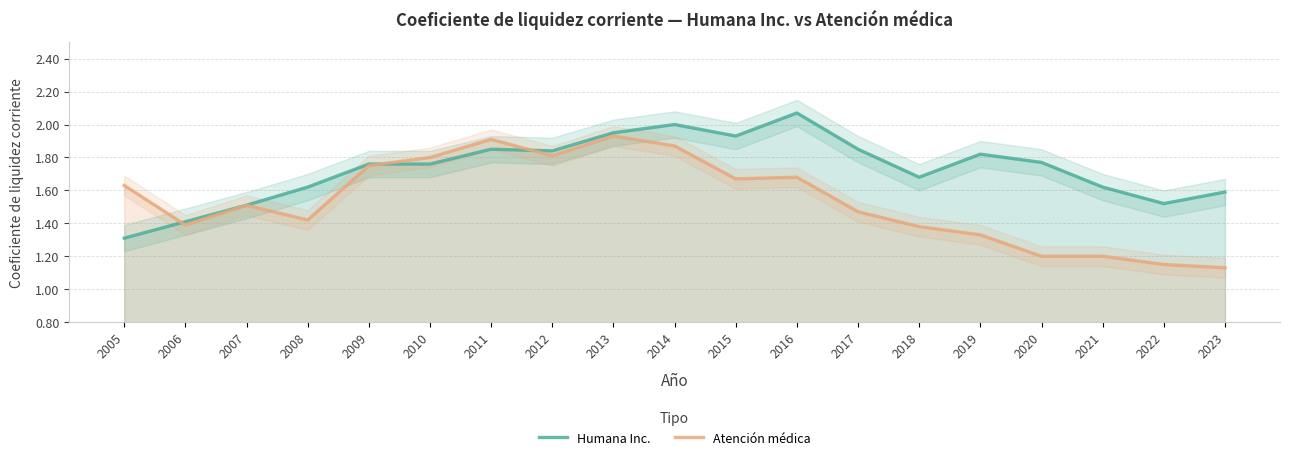

Rank the series at 2015 from lowest to highest value.

Atención médica, Humana Inc.